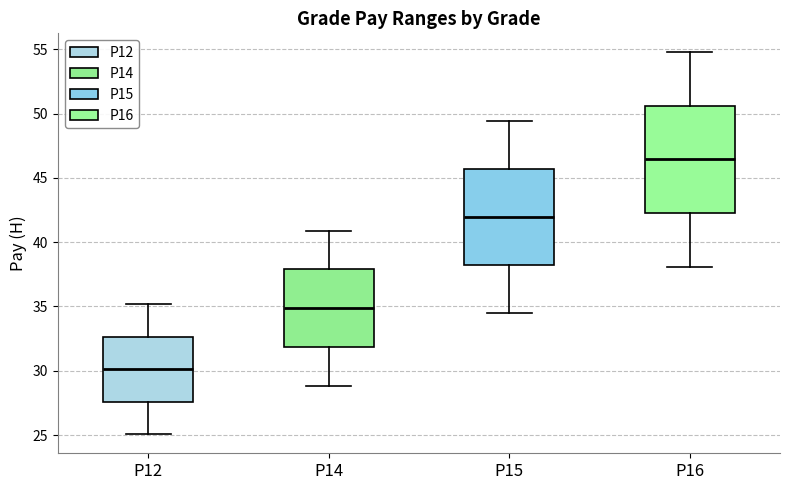

Reading left to right, transcribe this box plot: for each box, give where its median line is, the range the box spans, and where its two whiskers end, as read against the y-axis. The values are not printed on the chart, so give them approximately, as read against the axis.

P12: median 30.0, box 27.5 to 32.5, whiskers 25.0 to 35.0
P14: median 35.0, box 32.0 to 38.0, whiskers 29.0 to 41.0
P15: median 42.0, box 38.0 to 45.5, whiskers 34.5 to 49.5
P16: median 46.5, box 42.5 to 50.5, whiskers 38.0 to 55.0